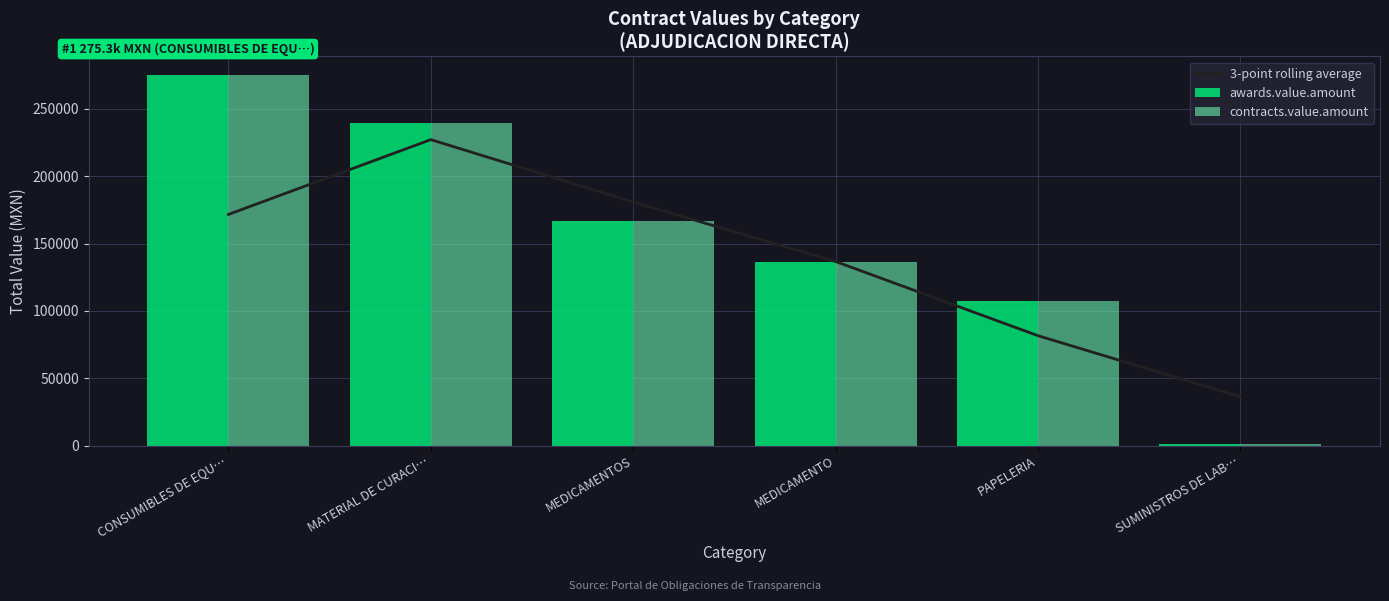

What is the difference between the maximum and minimum values in the awards.value.amount series?

273948.2